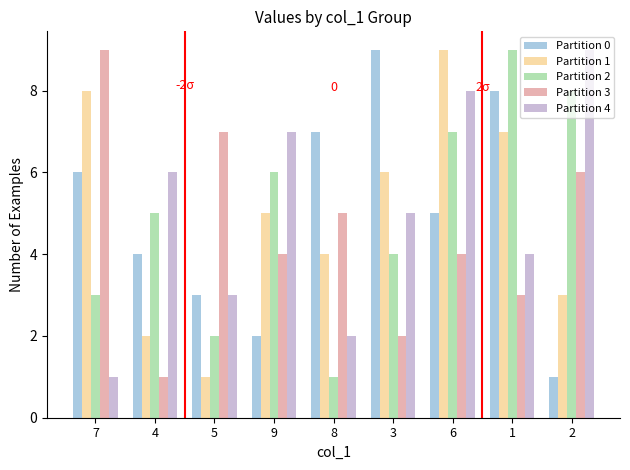

What is the sum of all Partition 2 values?

45